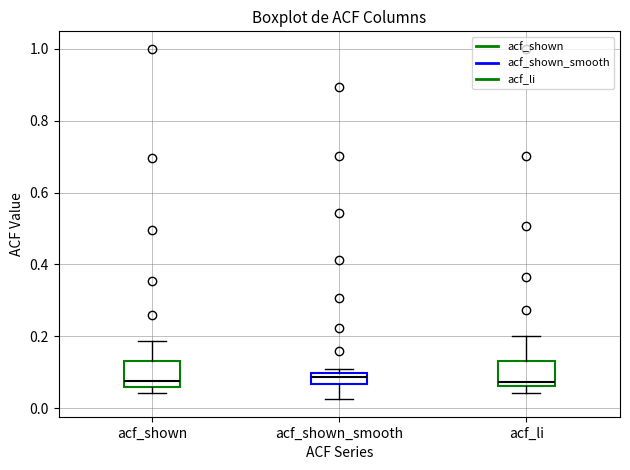

Where does the upper whisker of the box for acf_li end on the y-axis? The values are not printed on the chart, so give them approximately, as read against the axis.

0.20